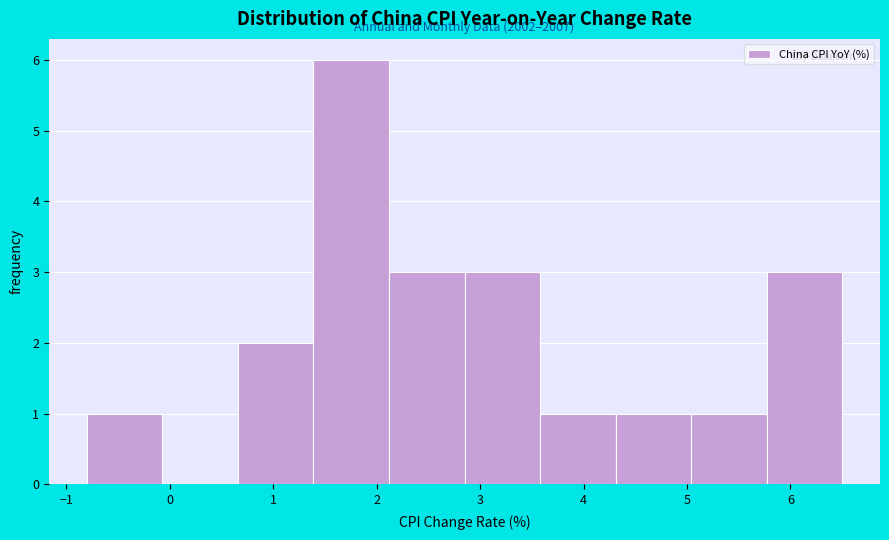

Which range on the x-axis has the tallest bar?

1.39 to 2.12